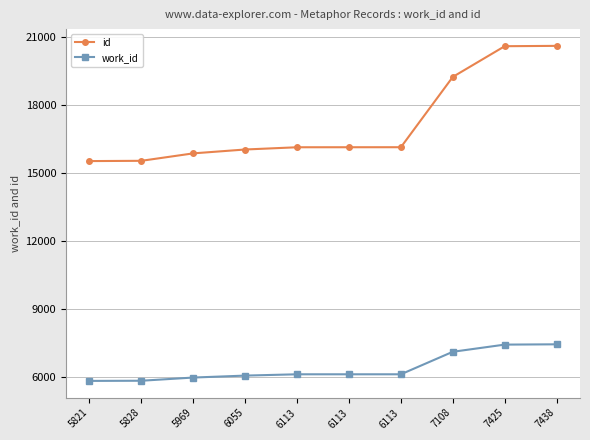

Does the chart have visible grid lines?

Yes